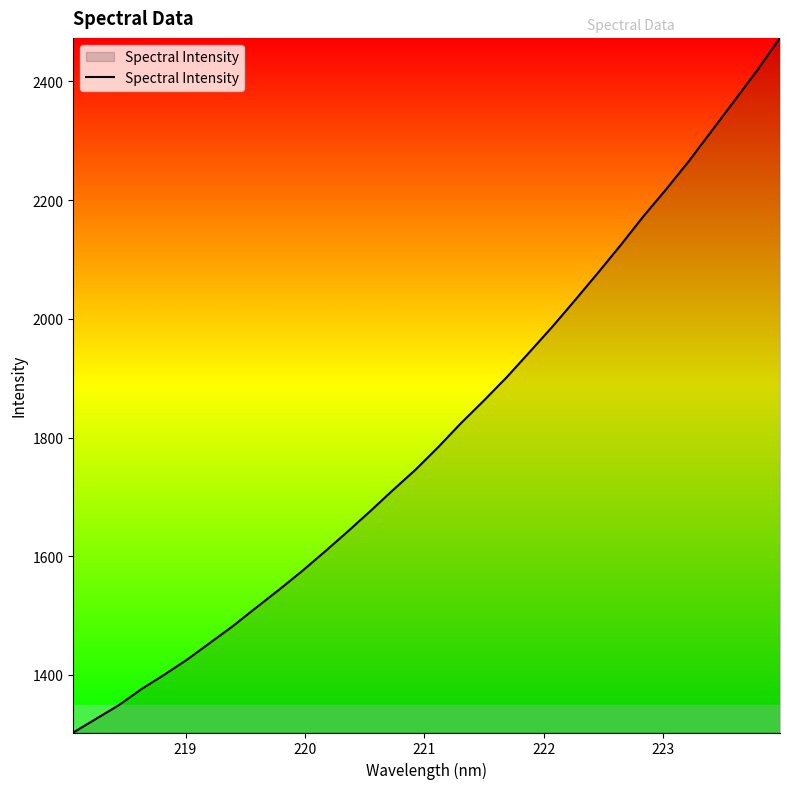

What is the difference between the maximum and minimum values?

1170.3